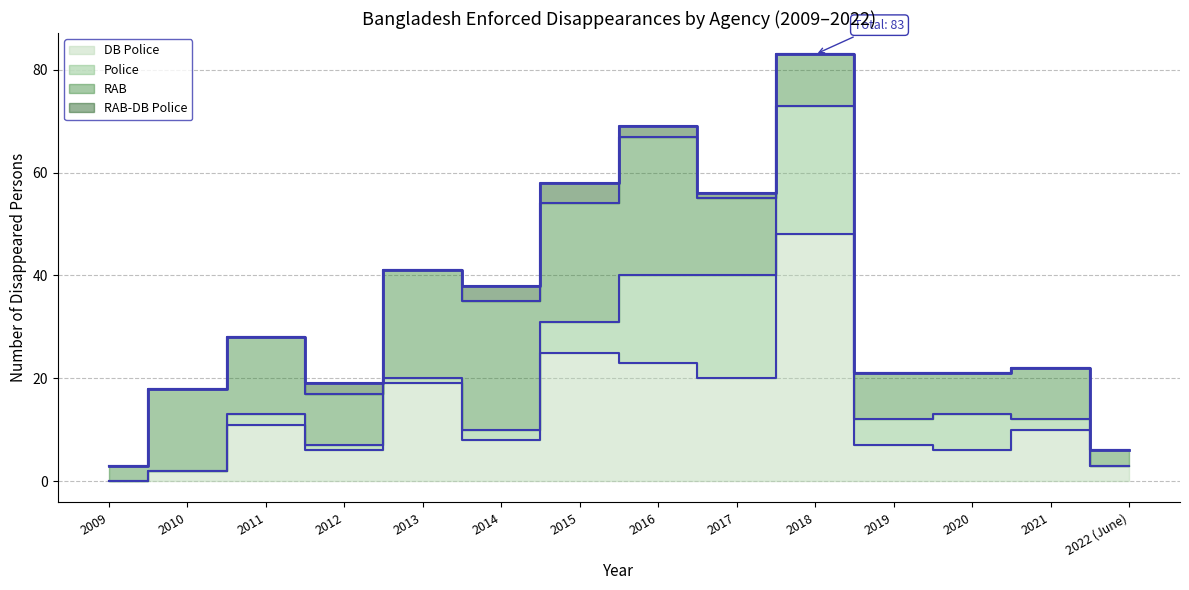

The value of RAB-DB Police at 2014 is 2. True or false?

False